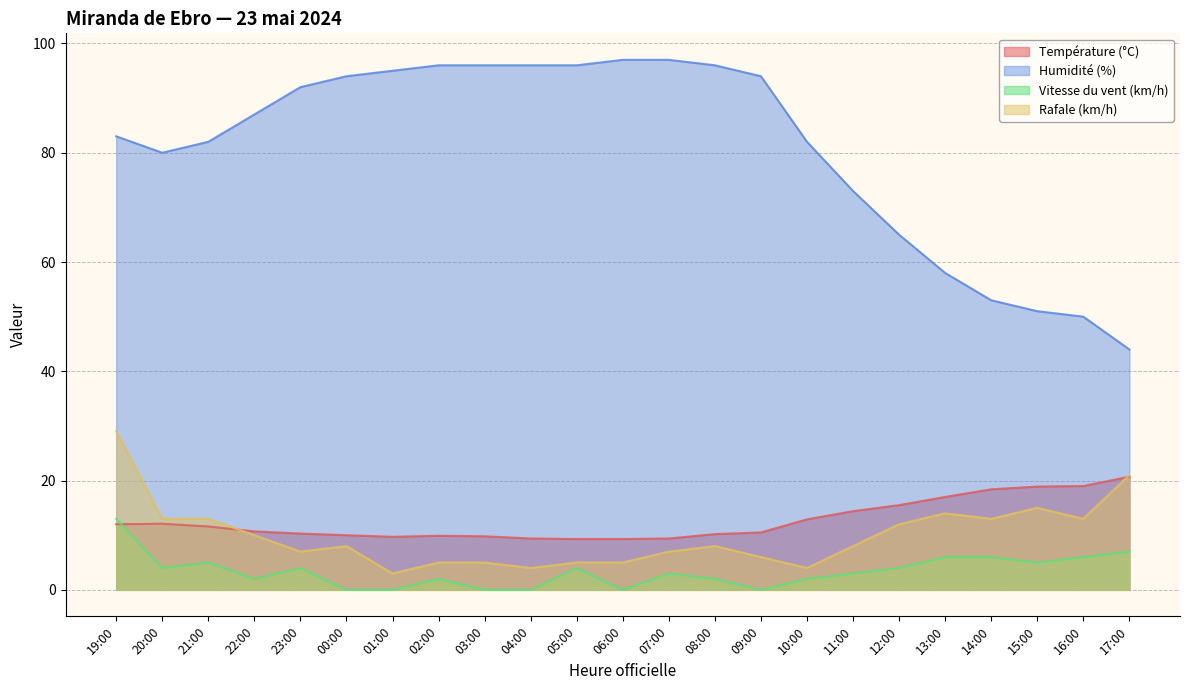

True or false: Vitesse du vent (km/h) has a value of 7.0 at 17:00.

True